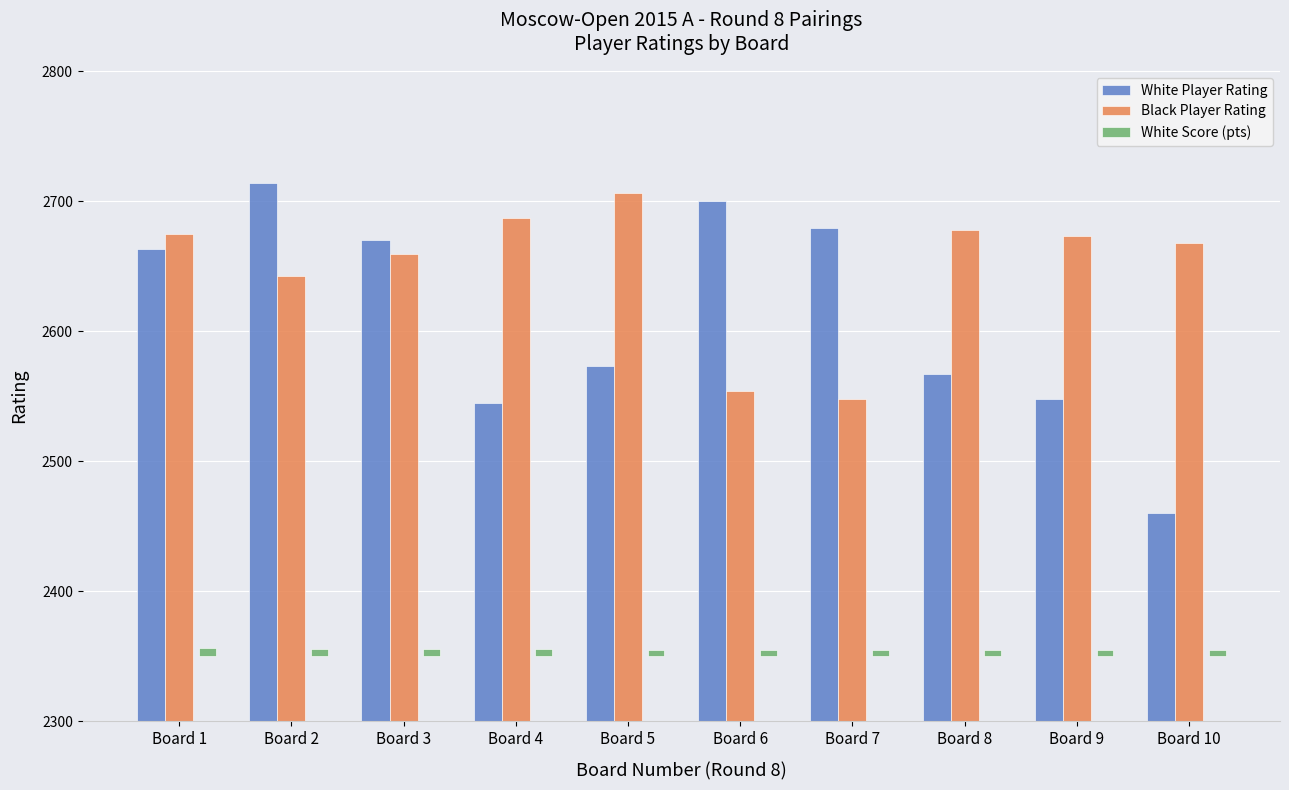

How many data points does each series have?

10